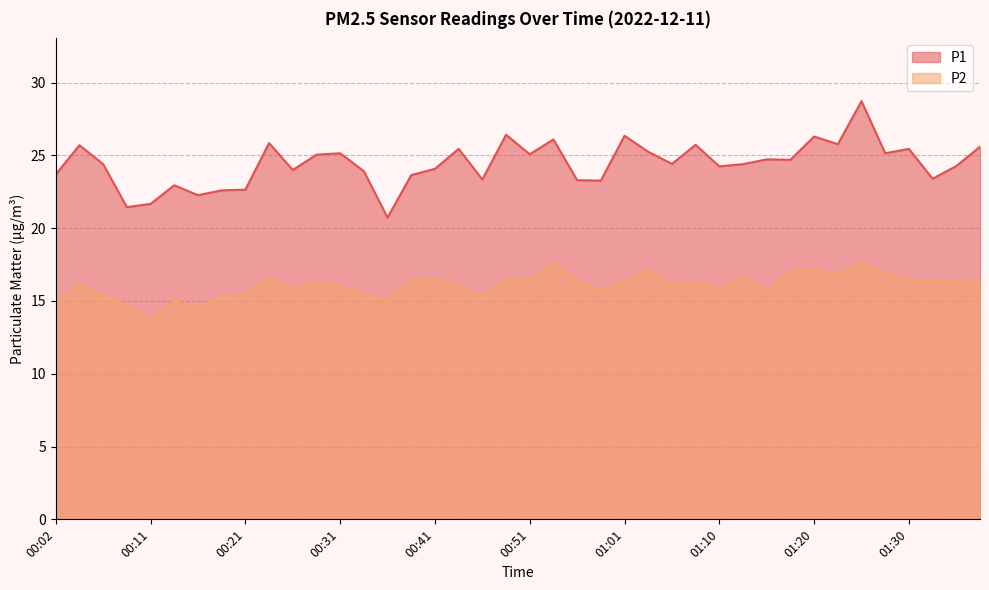

True or false: P2 and P1 cross at least once.

False